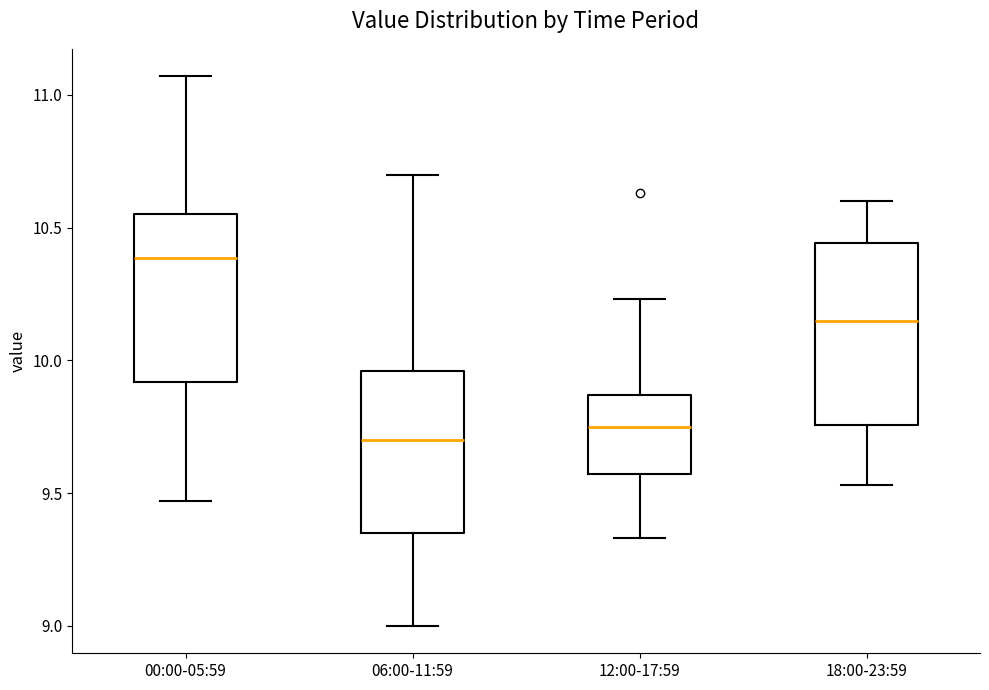

Where does the lower whisker of the box for 00:00-05:59 end on the y-axis? The values are not printed on the chart, so give them approximately, as read against the axis.

9.45